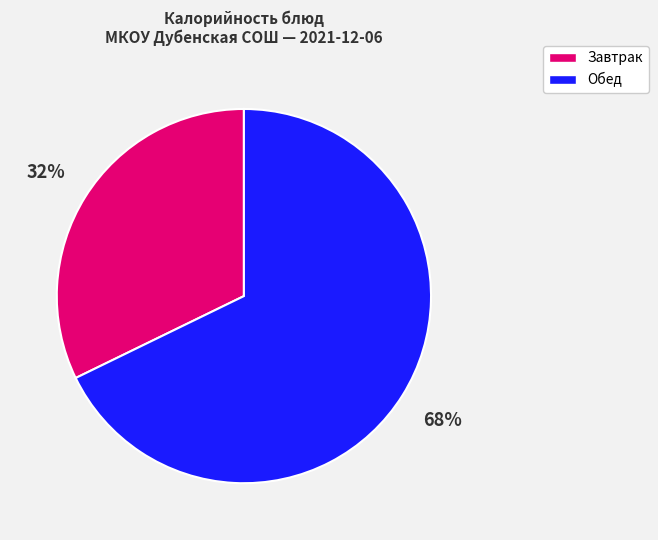

Do Обед and Завтрак together represent more than half of the pie?

Yes